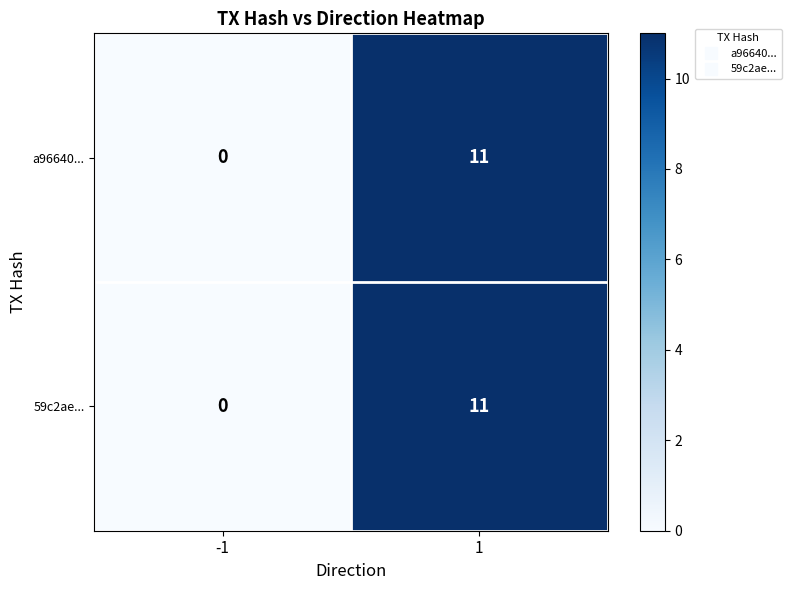

What is the maximum value shown in the chart?

11